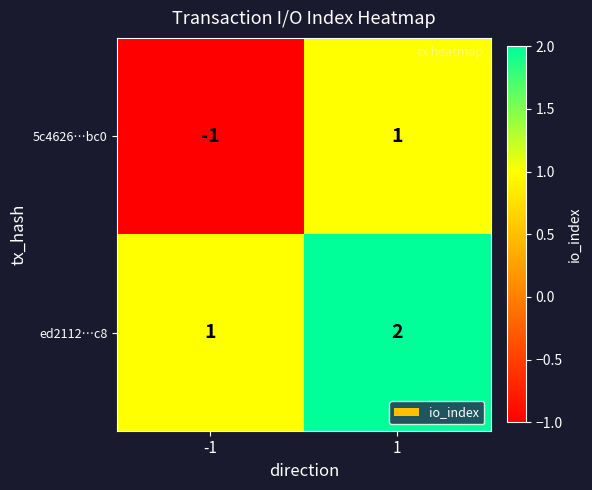

How many series are shown in this chart?

2